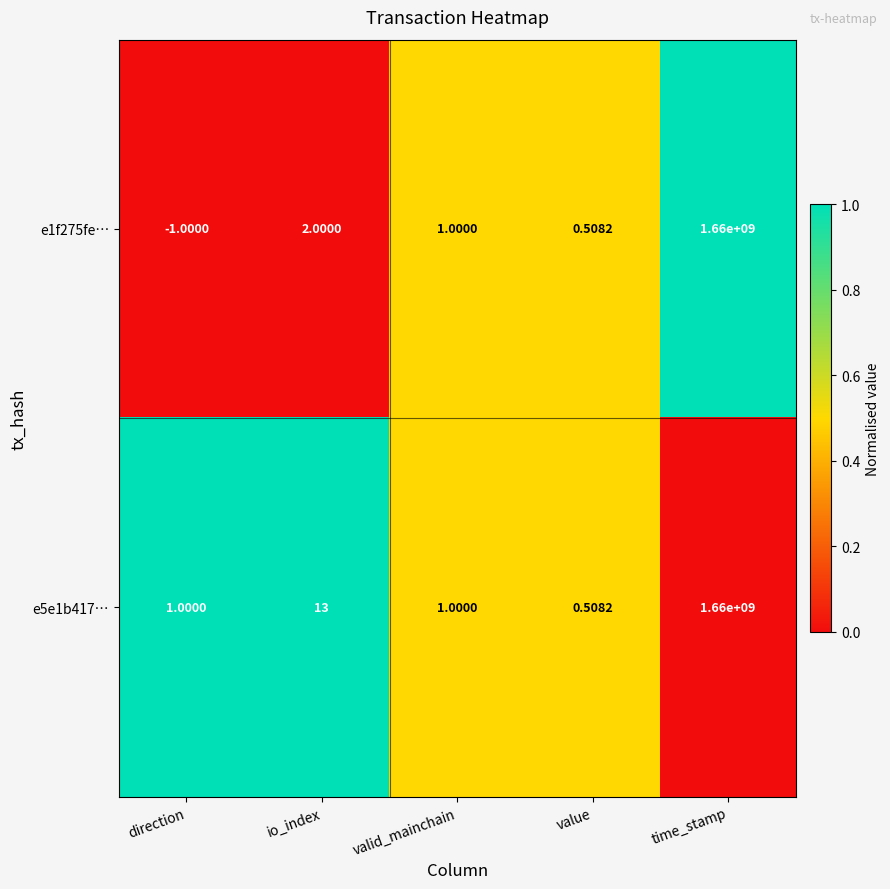

At which category is the sum across all series the highest?

time_stamp